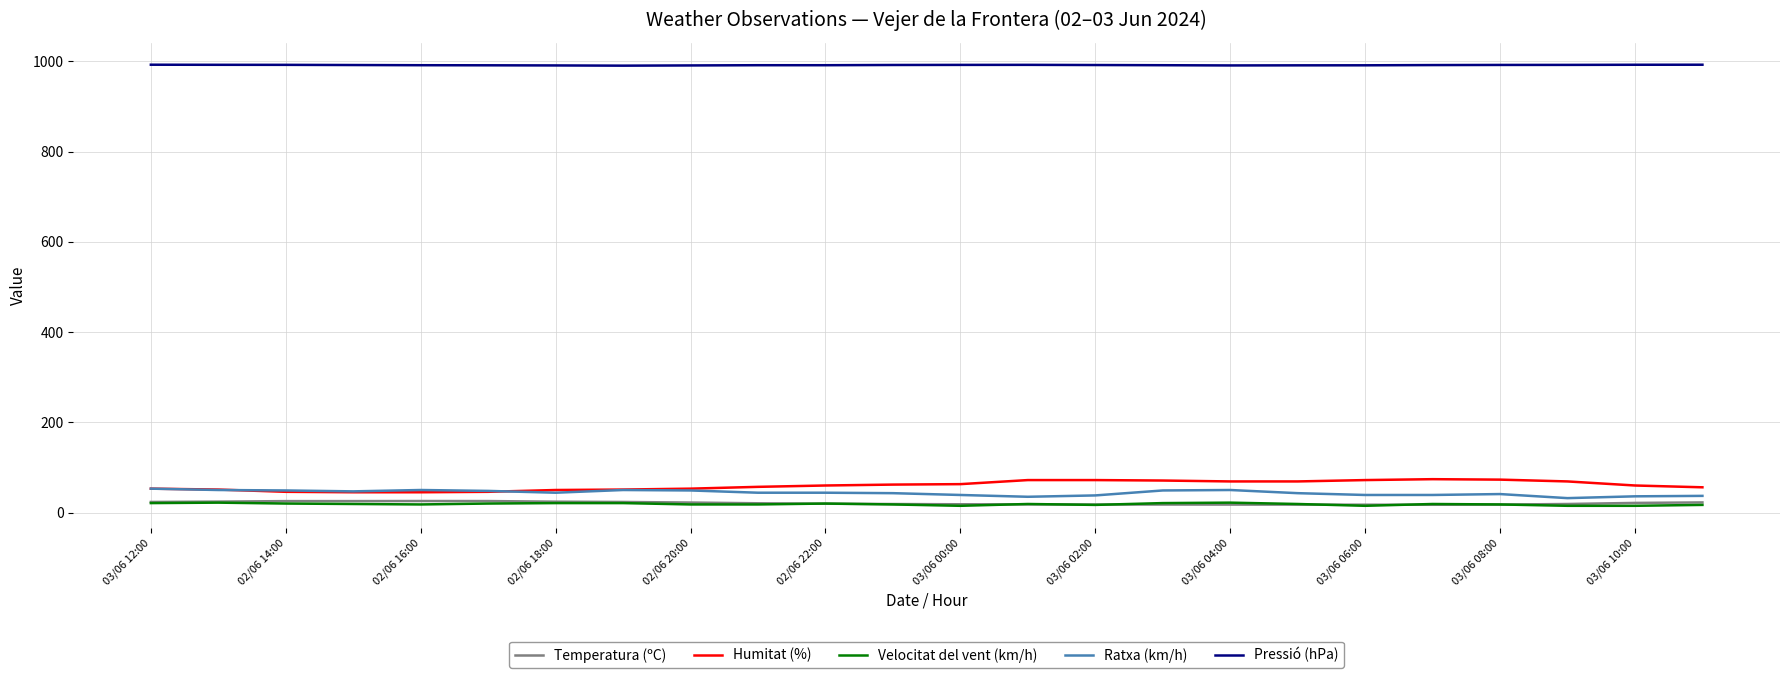

True or false: Velocitat del vent (km/h) and Pressió (hPa) cross at least once.

False